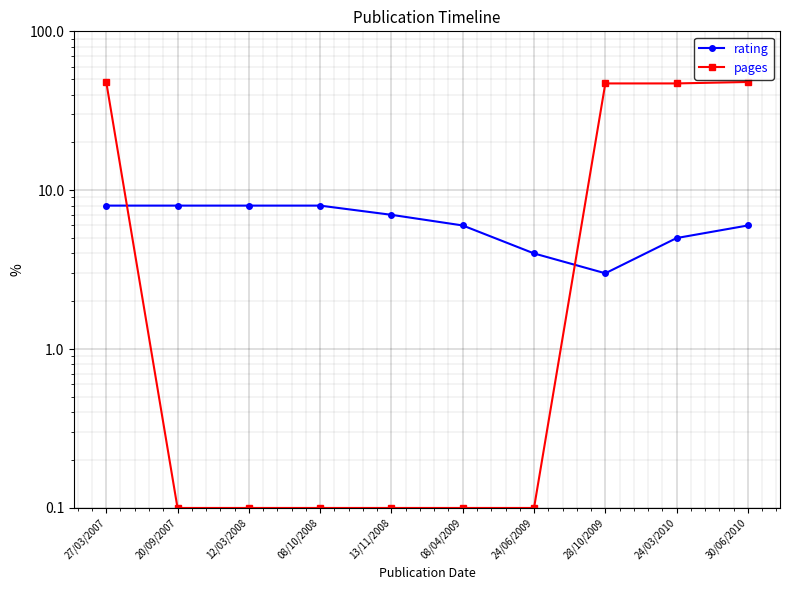

In rating, how many points are lower than both neighbors (excluding endpoints)?

1